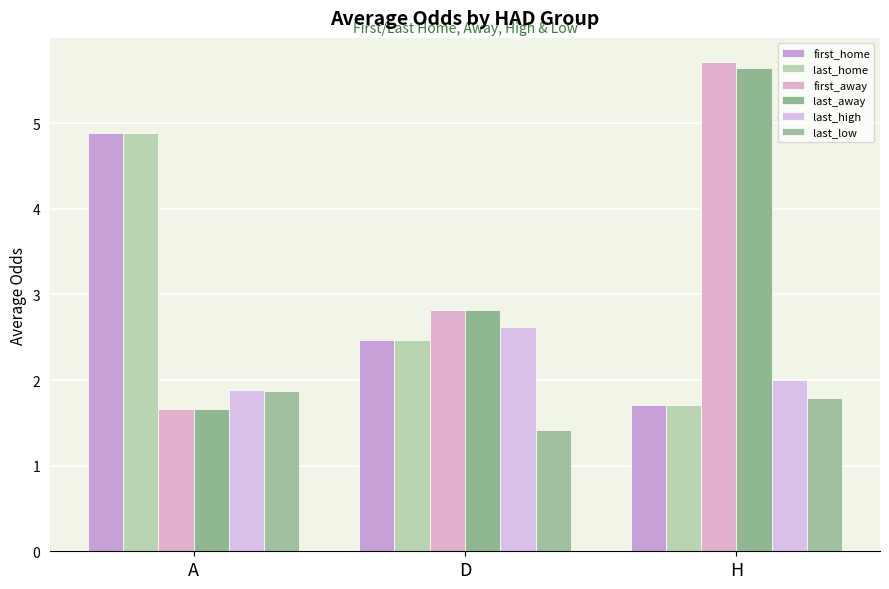

What position from the left is D?

2